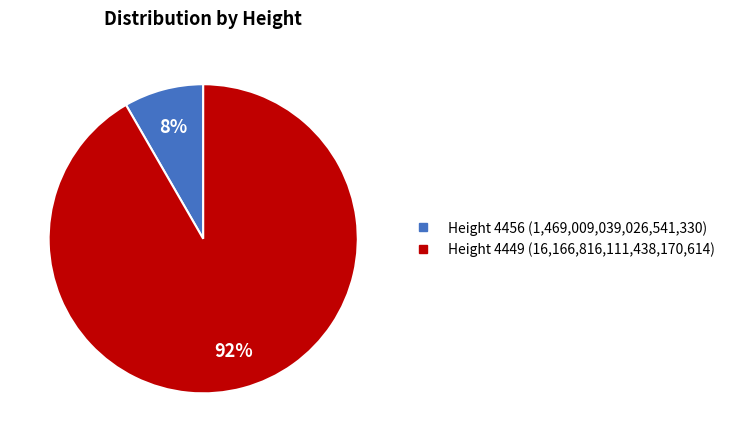

To the nearest percent, what is the average slice percentage?

50%